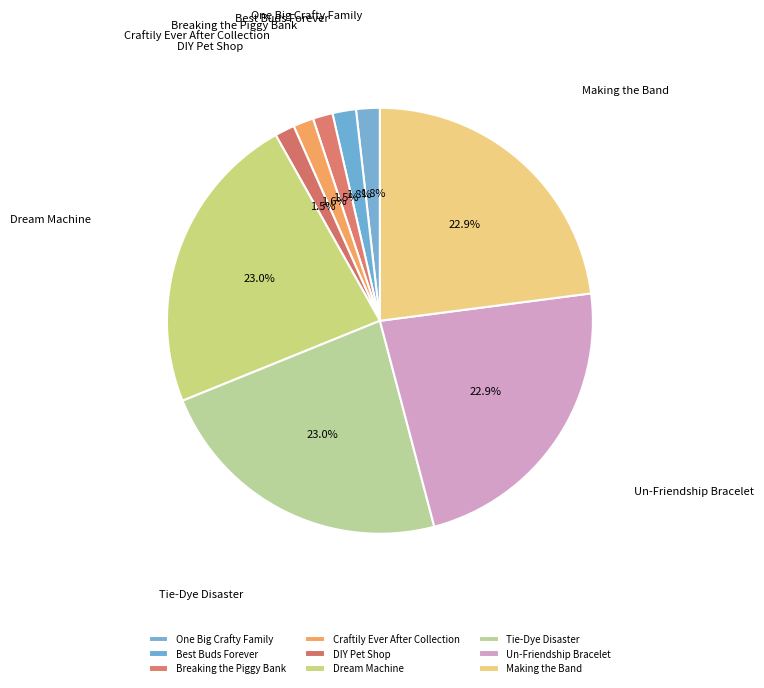

True or false: Tie-Dye Disaster accounts for 23% of the total.

True